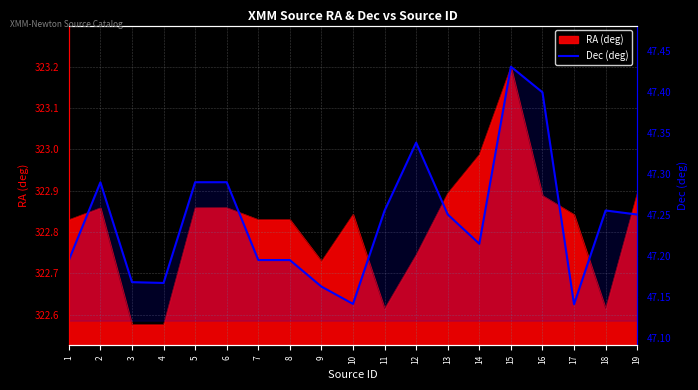

What is the sum of the values at 1 and 13?

94.4